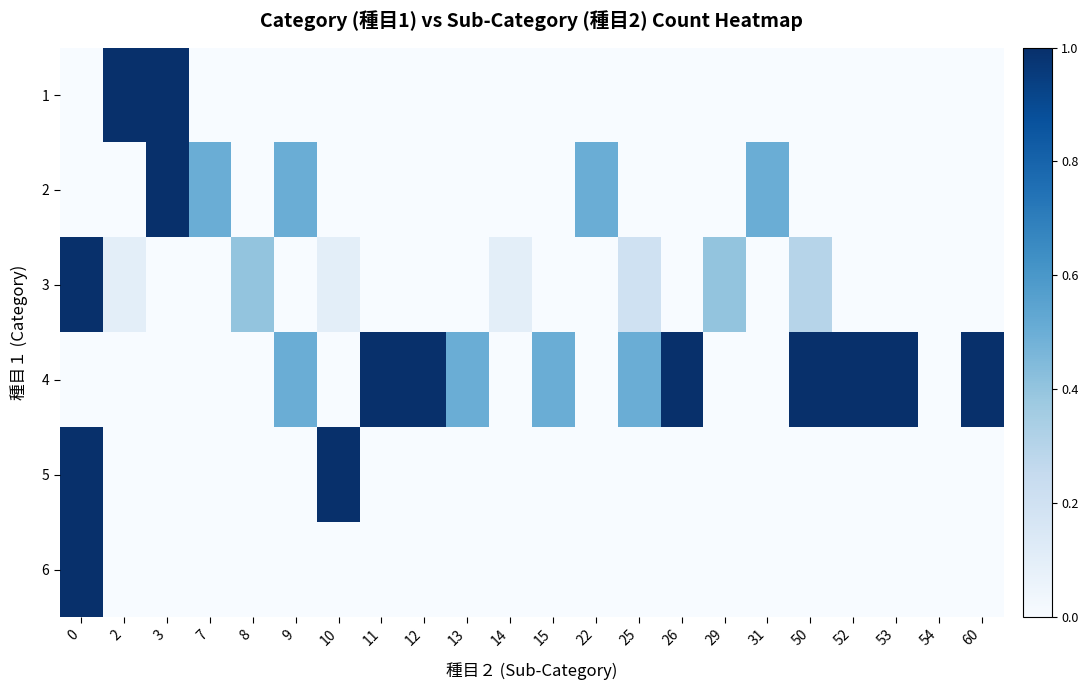

Rank the series at 14 from highest to lowest value.

3, 1, 2, 4, 5, 6